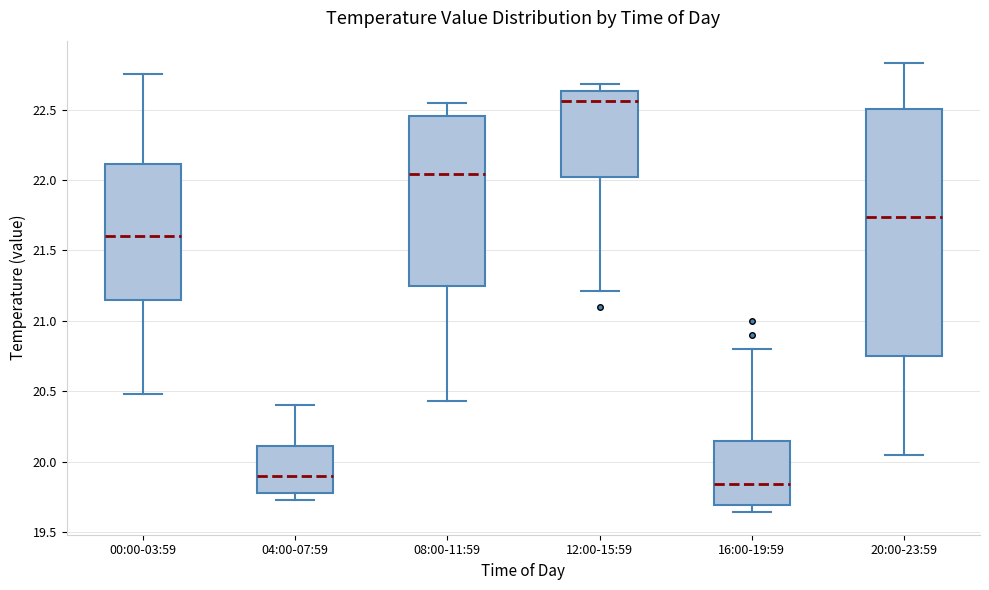

Which box has the highest median line?

12:00-15:59